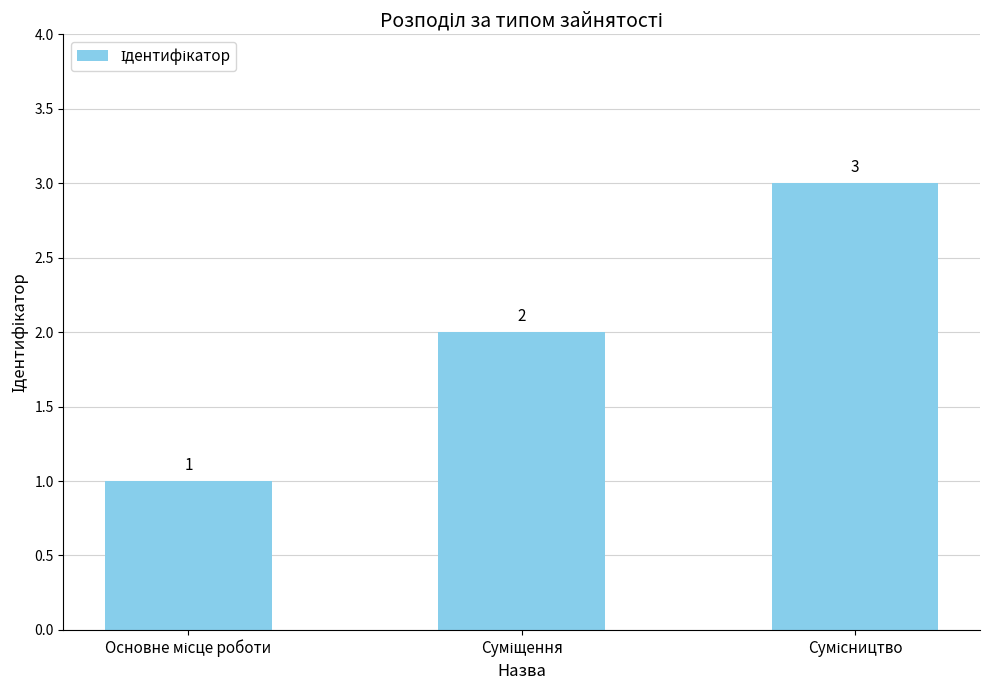

What is the value of the 2nd bar from the left?

2